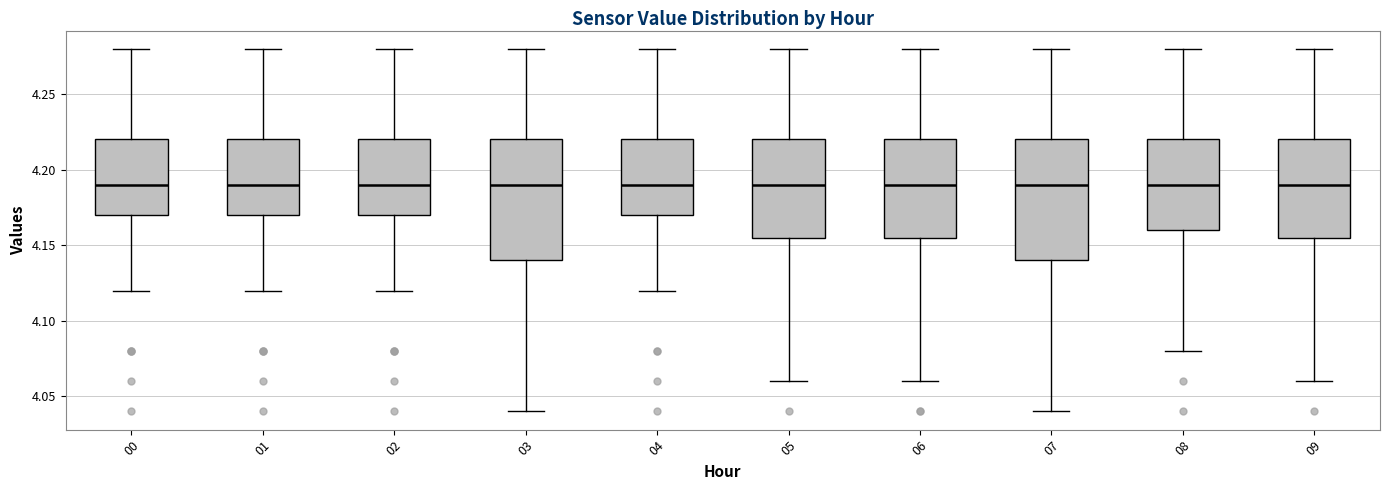

Where does the upper whisker of the box at x = 03 end on the y-axis? The values are not printed on the chart, so give them approximately, as read against the axis.

4.280